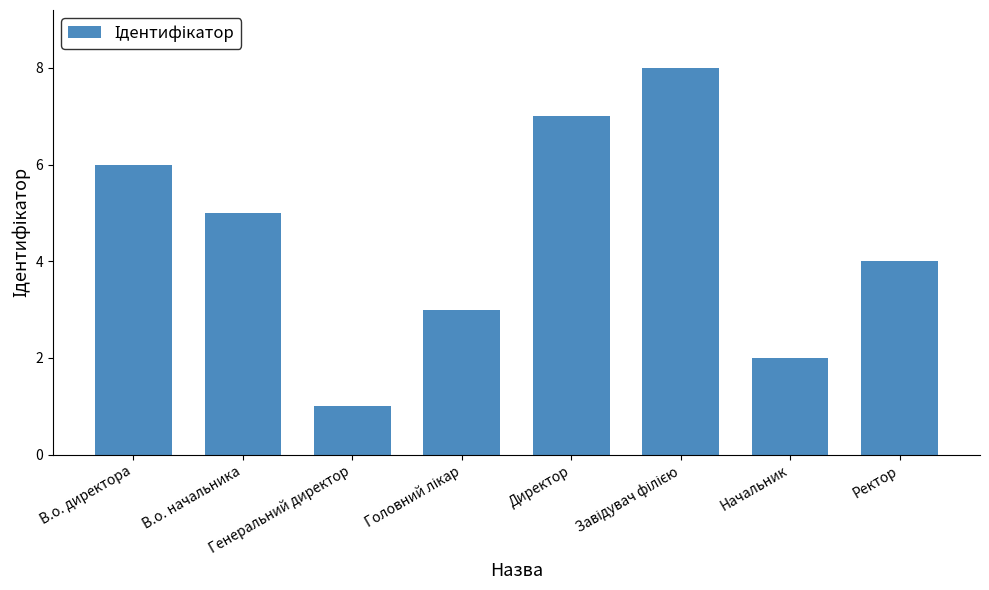

What is the sum of all values?

36